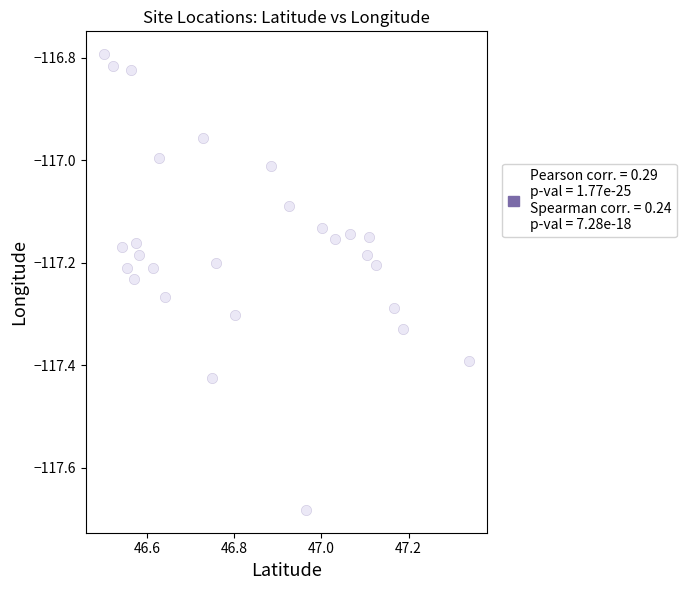

What is the range of Y values (max minus min)?

0.9